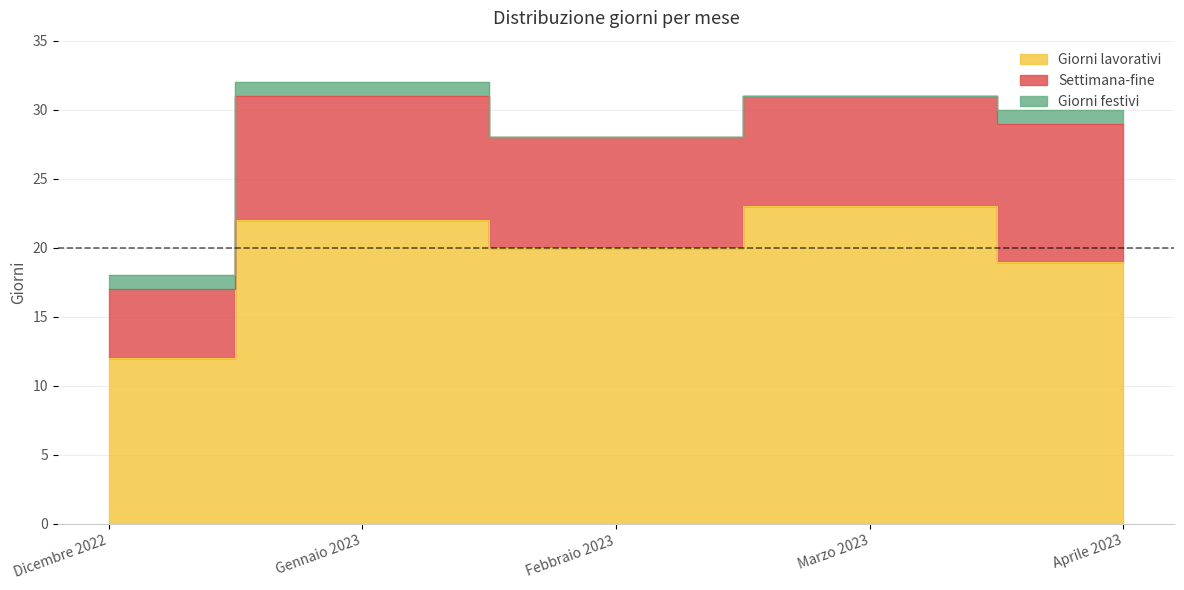

Where is Giorni festivi nearest to the value 0?

Febbraio 2023